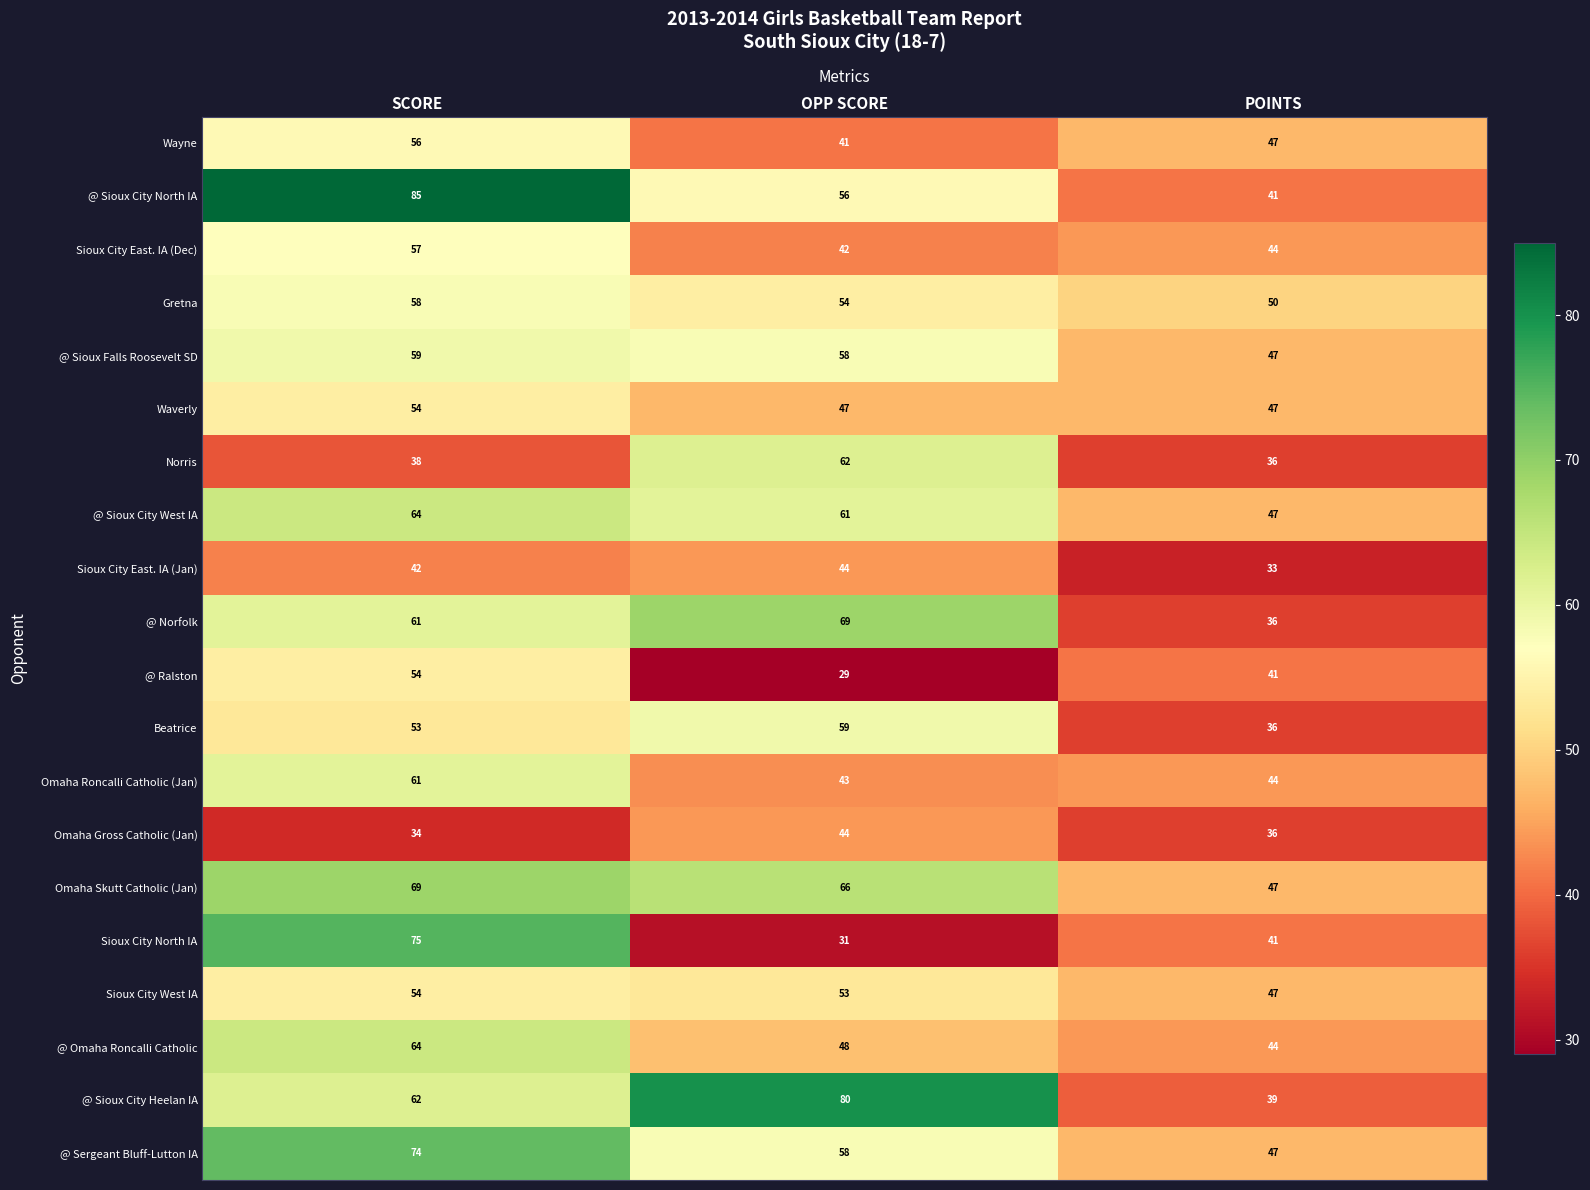

How many categories are shown in the chart?

3